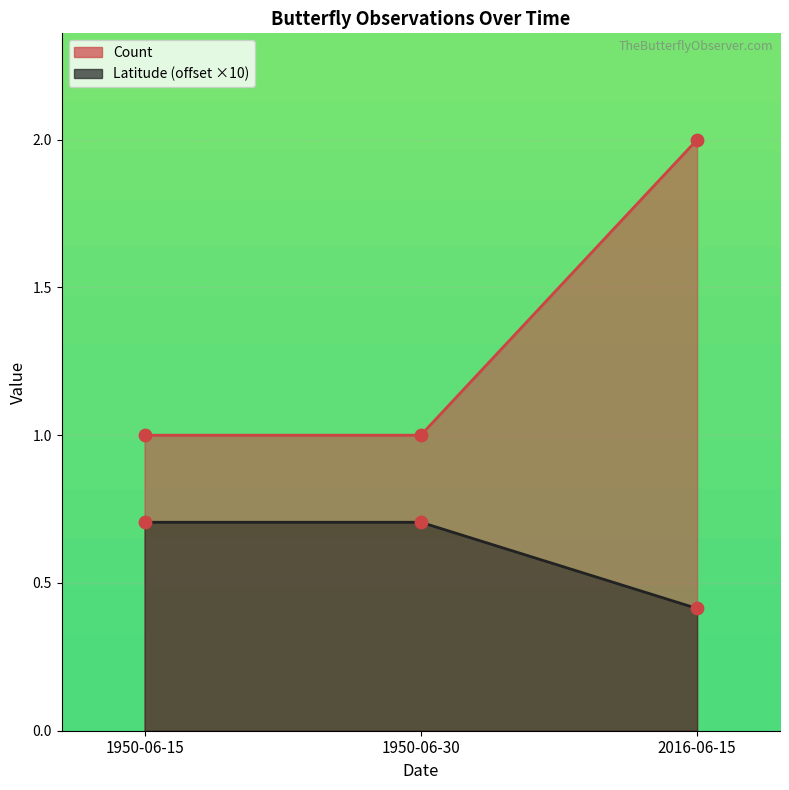

Which series has the largest Y range (max minus min)?

Count